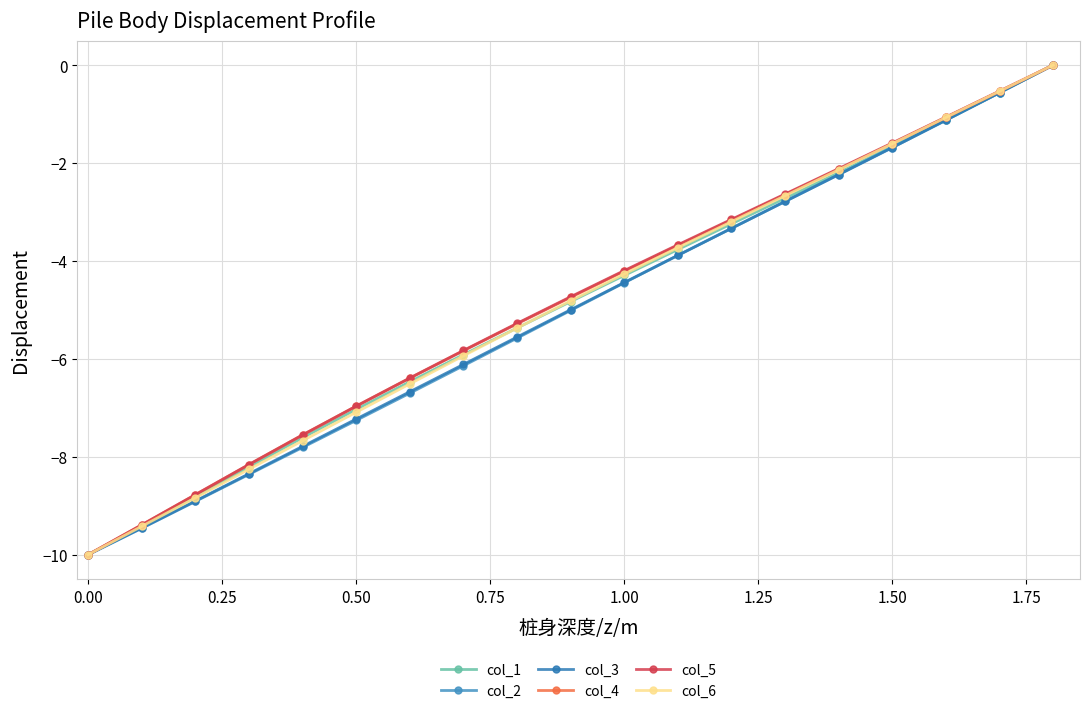

How many negative values does the col_1 series have?

18